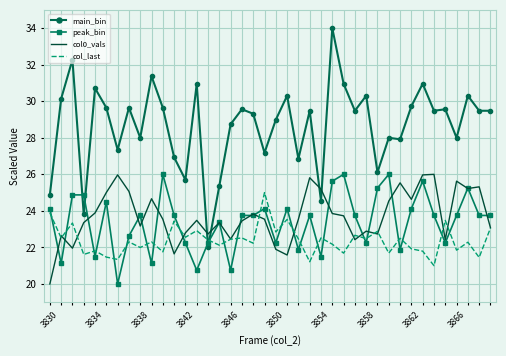

What is the maximum value shown in the chart?

34.0